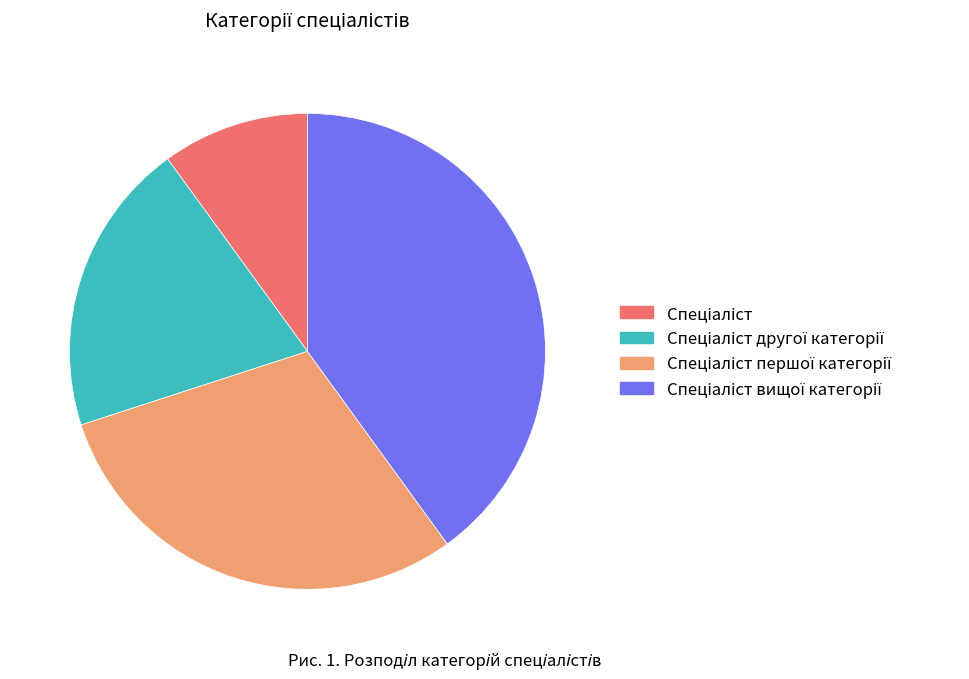

Is there a majority slice in this chart?

No